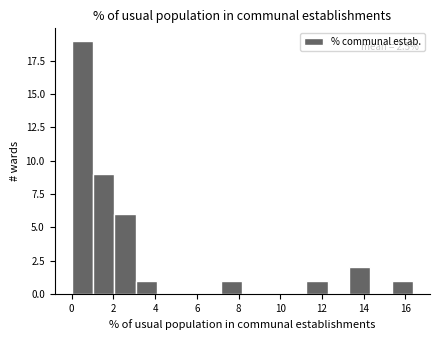

Which range on the x-axis has the tallest bar?

0.0 to 1.0